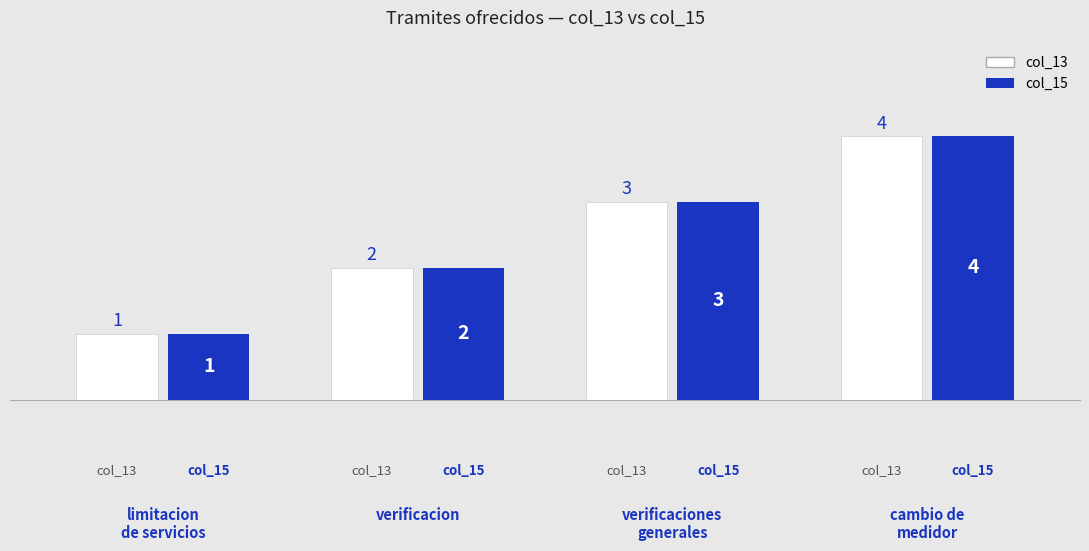

How many bars are there in total?

8